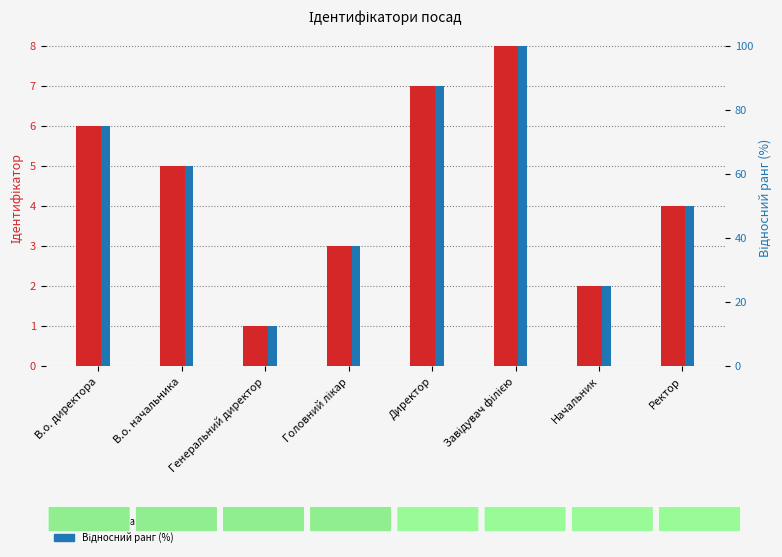

Reading left to right, extract all data points from this chart.

Ідентифікатор (основний): В.о. директора=6.0	В.о. начальника=5.0	Генеральний директор=1.0	Головний лікар=3.0	Директор=7.0	Завідувач філією=8.0	Начальник=2.0	Ректор=4.0
Відносний ранг (%): В.о. директора=75.0	В.о. начальника=62.5	Генеральний директор=12.5	Головний лікар=37.5	Директор=87.5	Завідувач філією=100.0	Начальник=25.0	Ректор=50.0